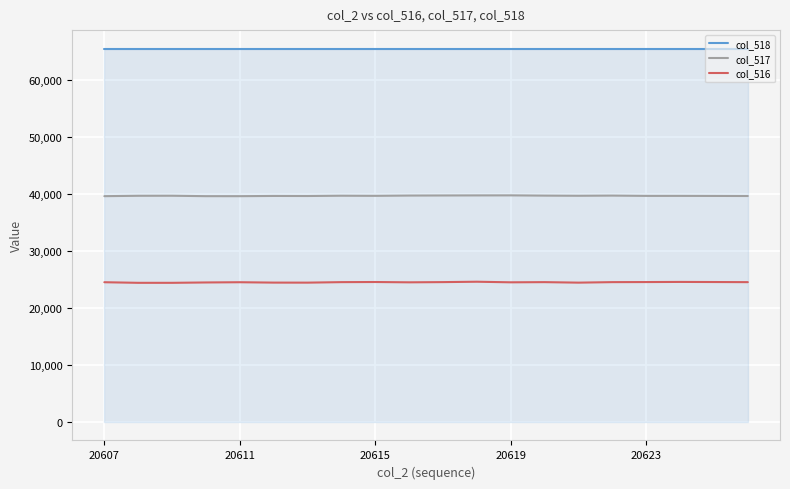

Which series has the largest total across all categories?

col_518